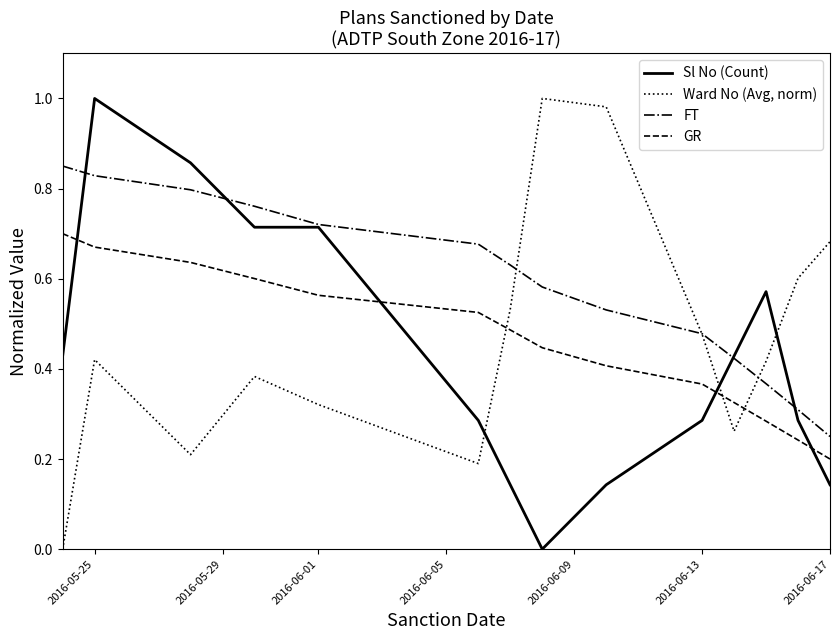

Which series ends up on top after the final intersection of GR and Sl No (Count)?

GR